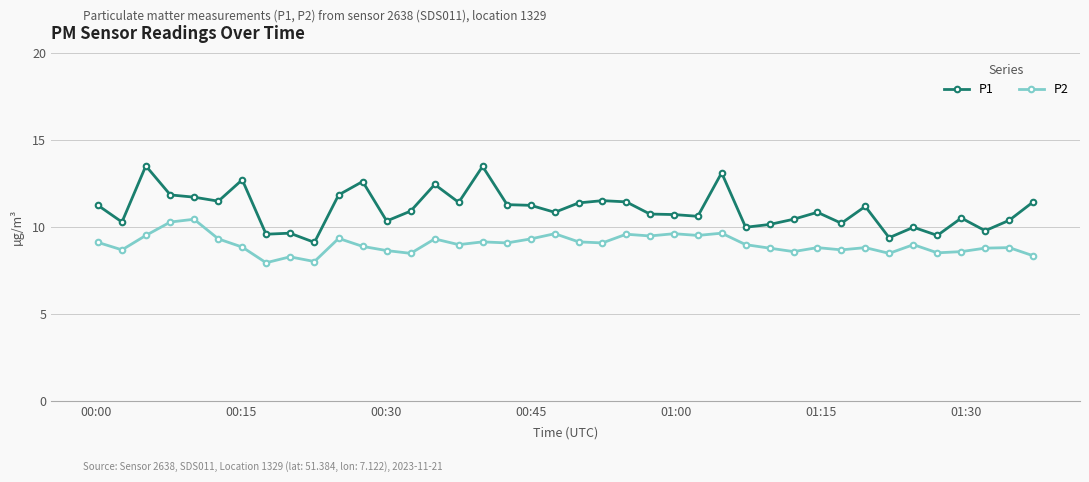

True or false: P2 and P1 cross at least once.

False